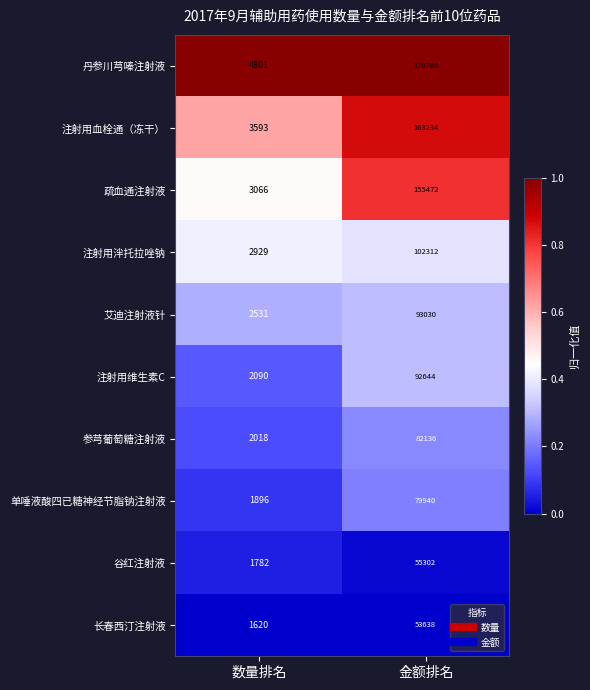

At which label is 参芎葡萄糖注射液 closest to 42077?

数量排名